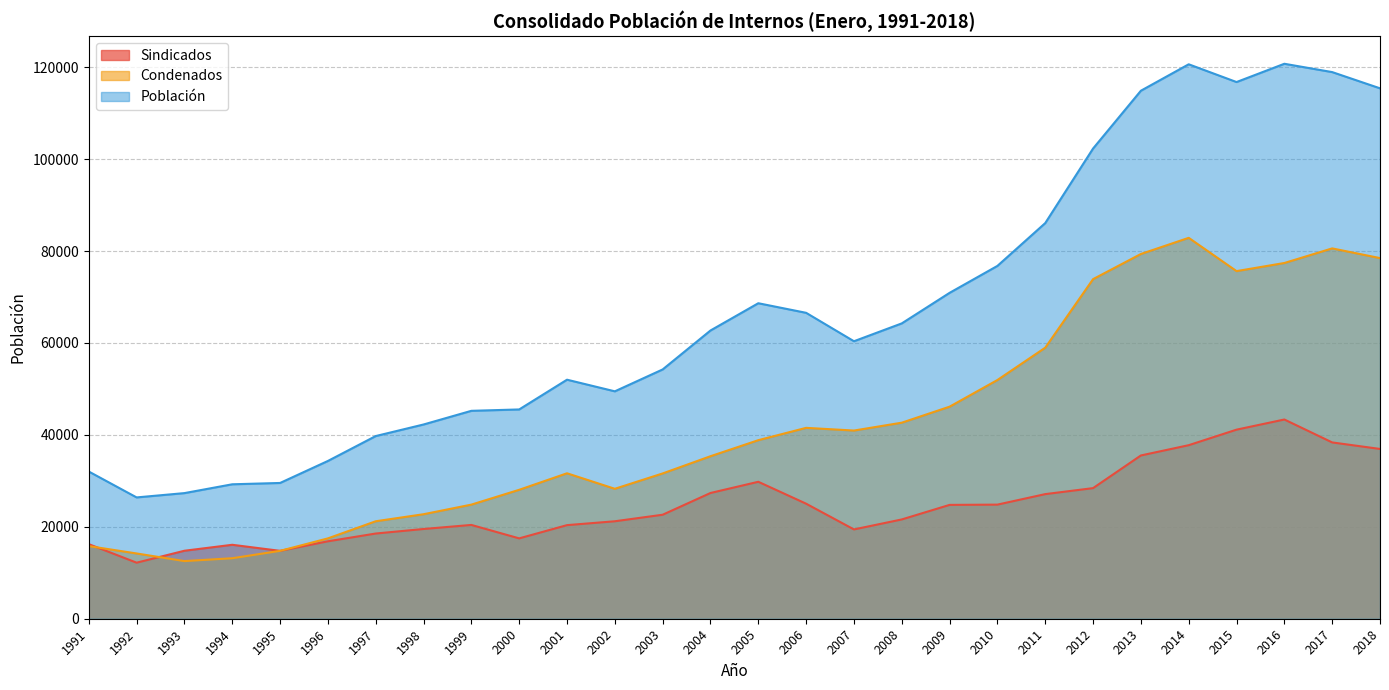

Is the value of Condenados at 2001 greater than the value of Sindicados at 2004?

Yes